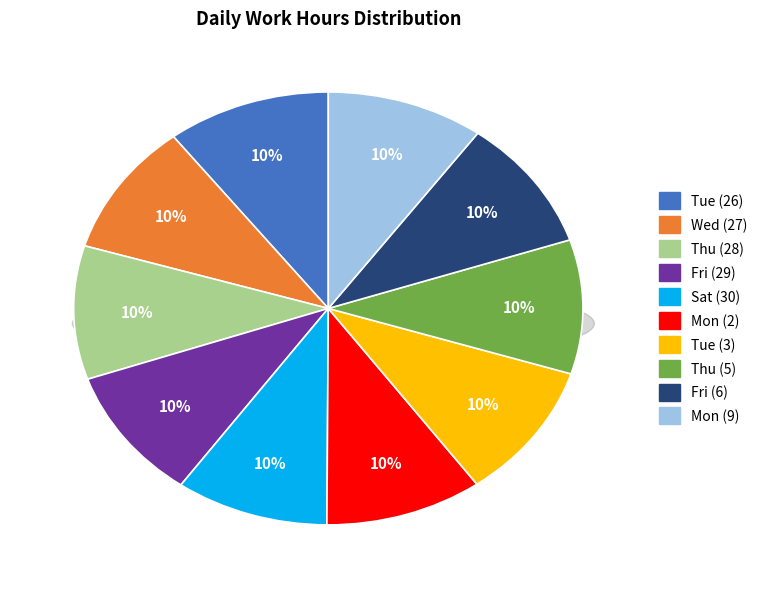

Which slice is the smallest?

Sat (30)